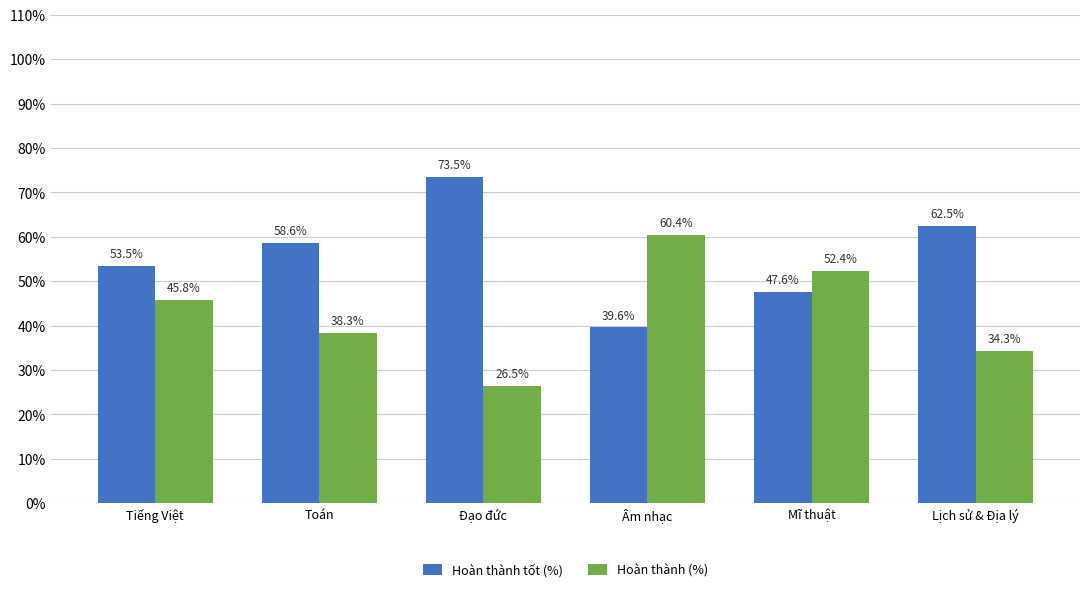

Rank the series by their average value, from highest to lowest.

Hoàn thành tốt (%), Hoàn thành (%)